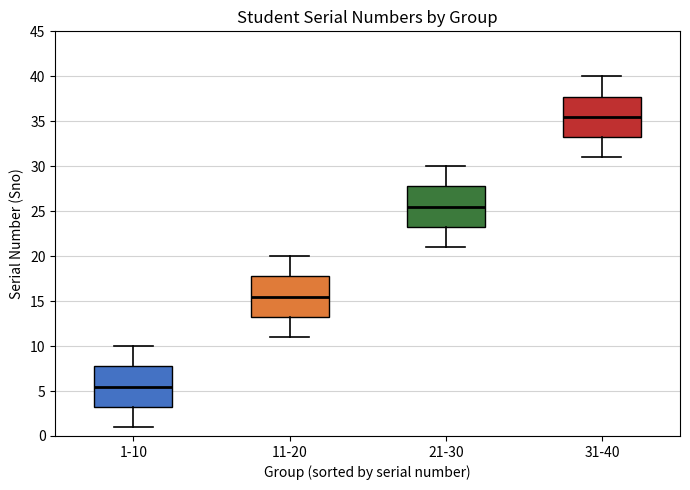

Where does the lower whisker of the box for 21-30 end on the y-axis? The values are not printed on the chart, so give them approximately, as read against the axis.

21.0